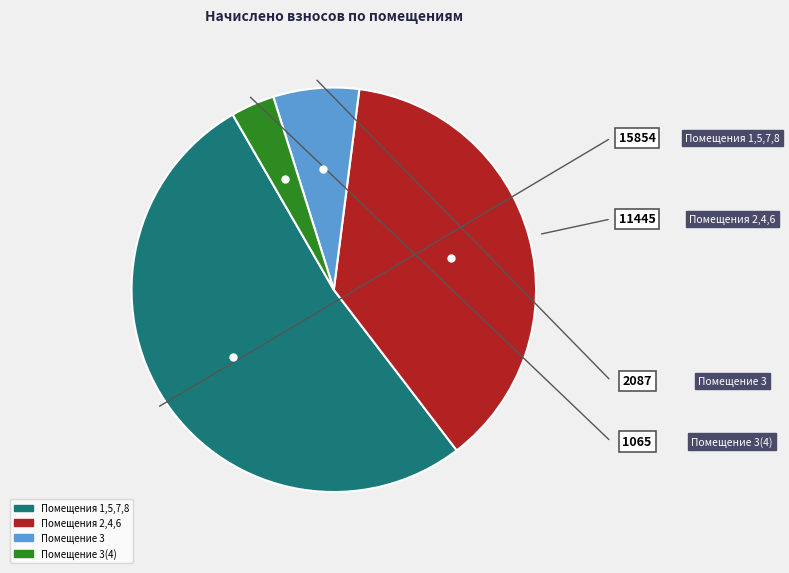

Does any single category account for the majority?

Yes